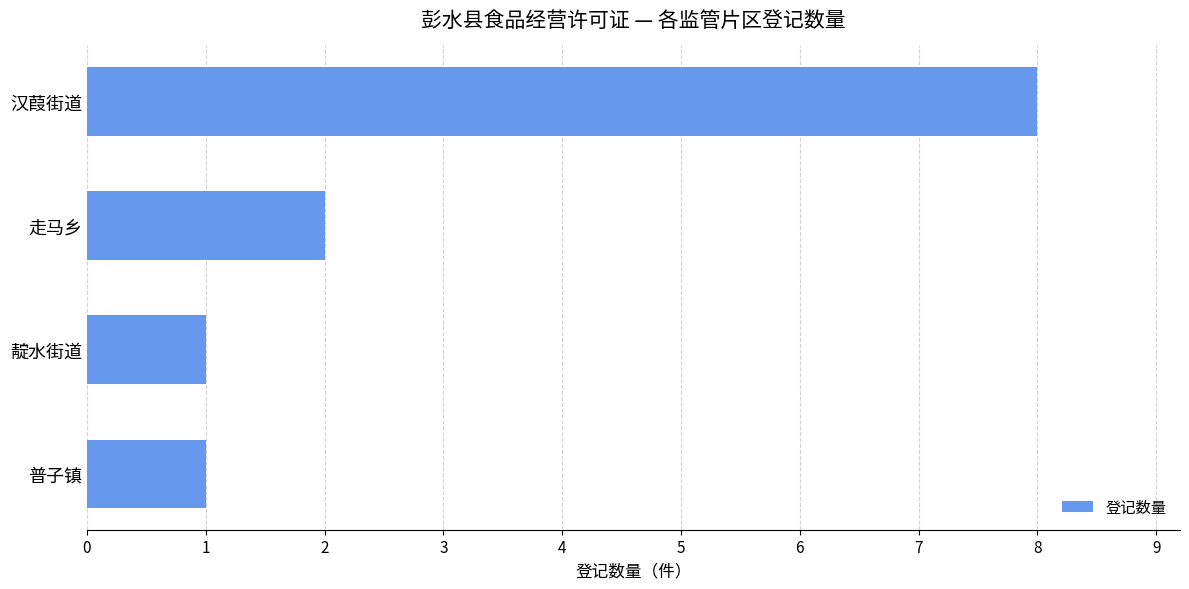

What is the greatest value displayed?

8